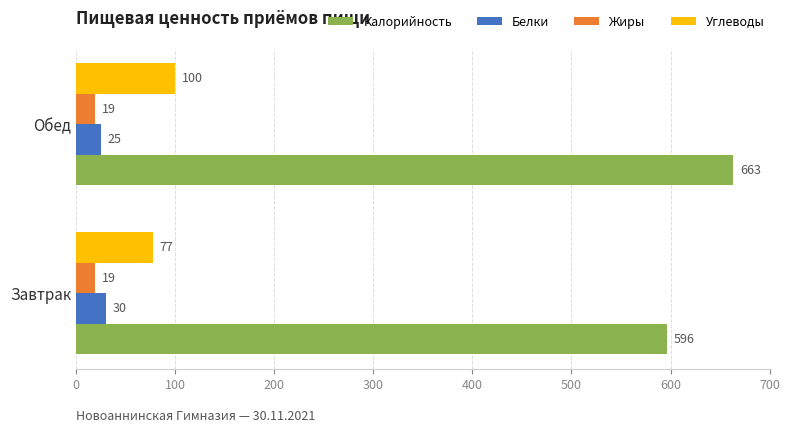

At Завтрак, list the series in order from largest to smallest.

Калорийность, Углеводы, Белки, Жиры